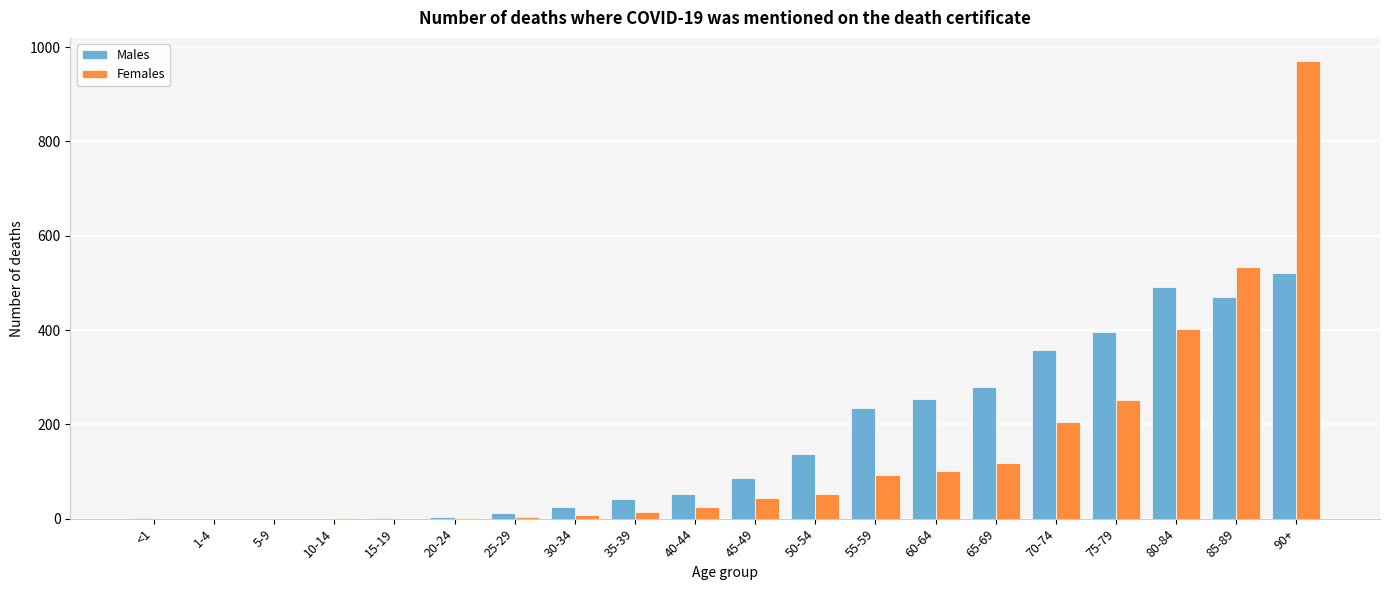

True or false: Males has a value of 43 at 45-49.

False